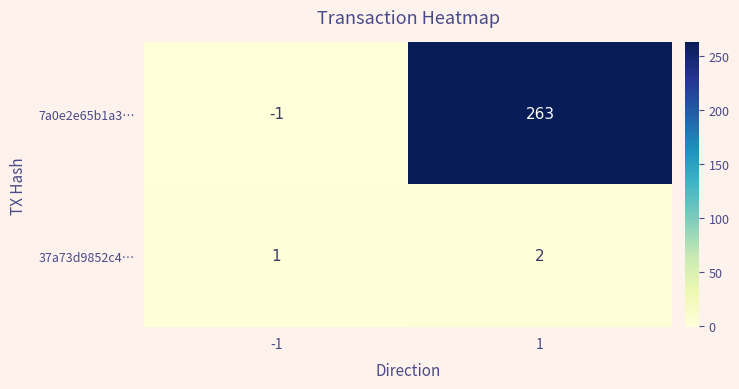

Rank the series by their average value, from highest to lowest.

7a0e2e65b1a3…, 37a73d9852c4…